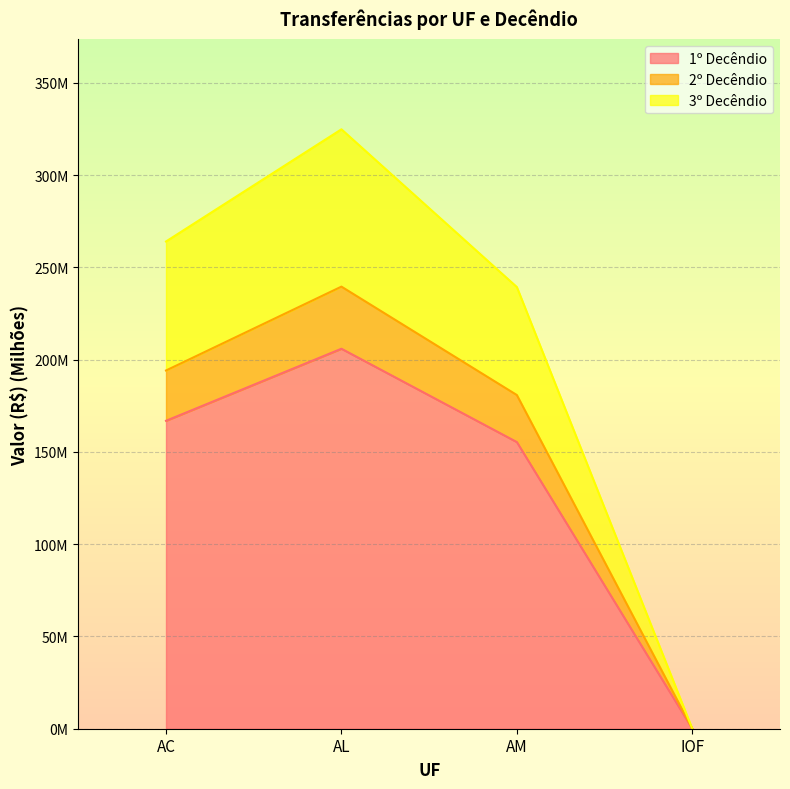

Is the value of 1º Decêndio at IOF greater than the value of 2º Decêndio at AM?

No